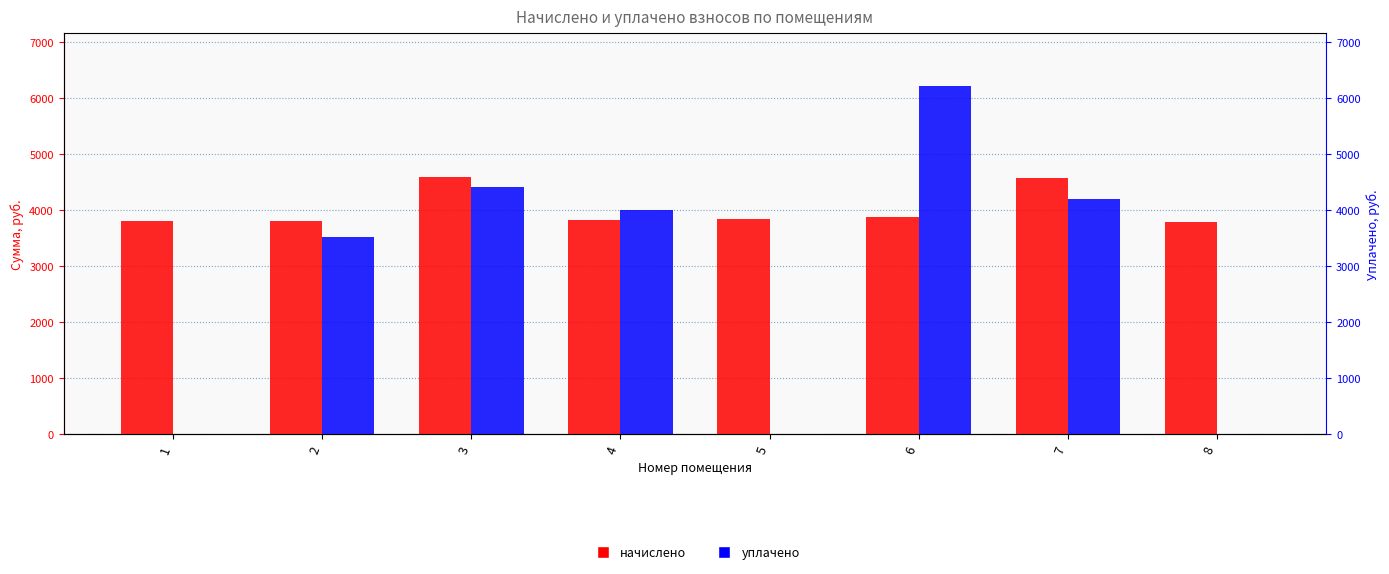

What is the sum of all начислено values?

32135.9